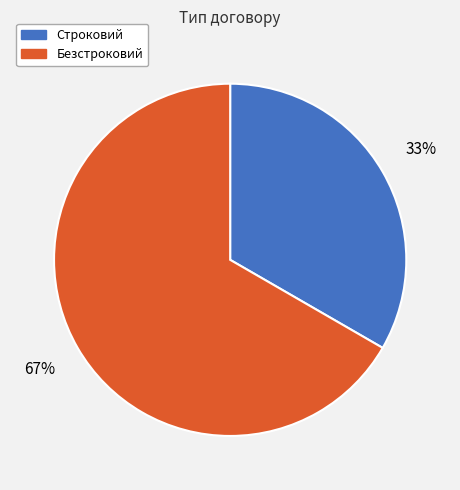

To the nearest percent, what is the average slice percentage?

50%